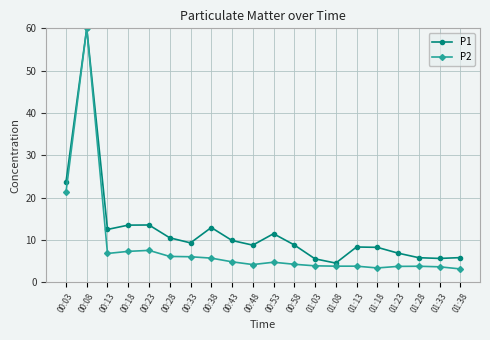

How many lines are shown in the chart?

2